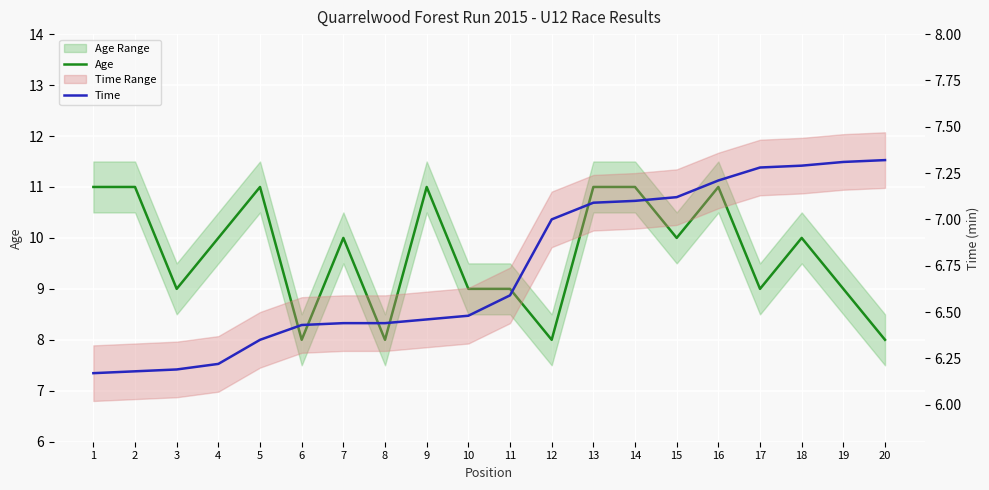

How many lines are shown in the chart?

2